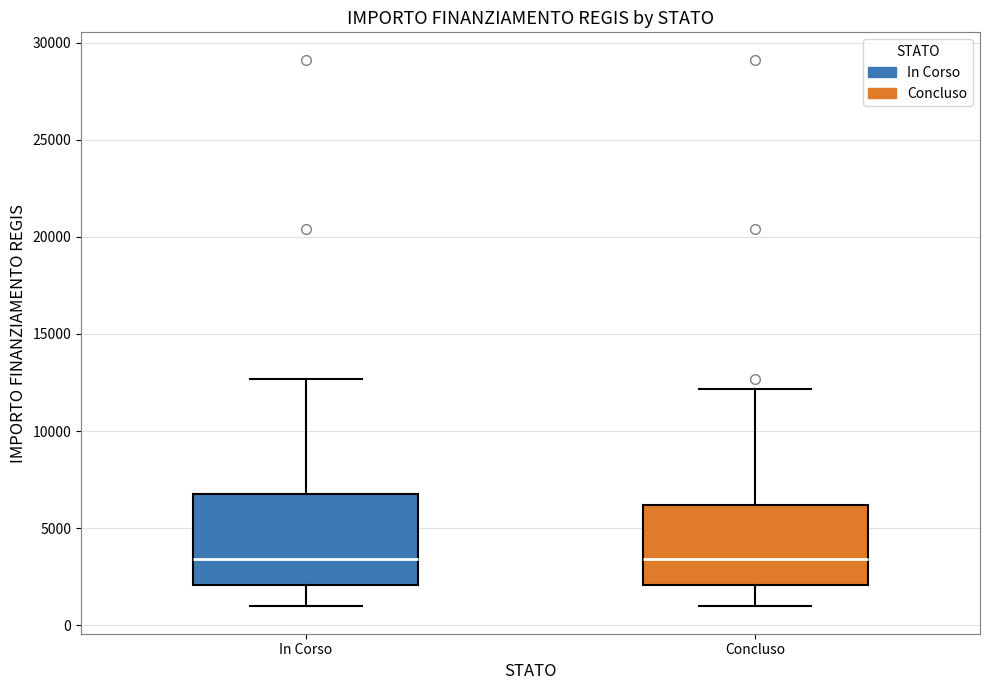

Reading left to right, read every box against the y-axis: the position of its median line, the range the box covers, and the ends of its whiskers. The values are not printed on the chart, so give them approximately, as read against the axis.

In Corso: median 3500, box 2000 to 7000, whiskers 1000 to 12500
Concluso: median 3500, box 2000 to 6000, whiskers 1000 to 12000